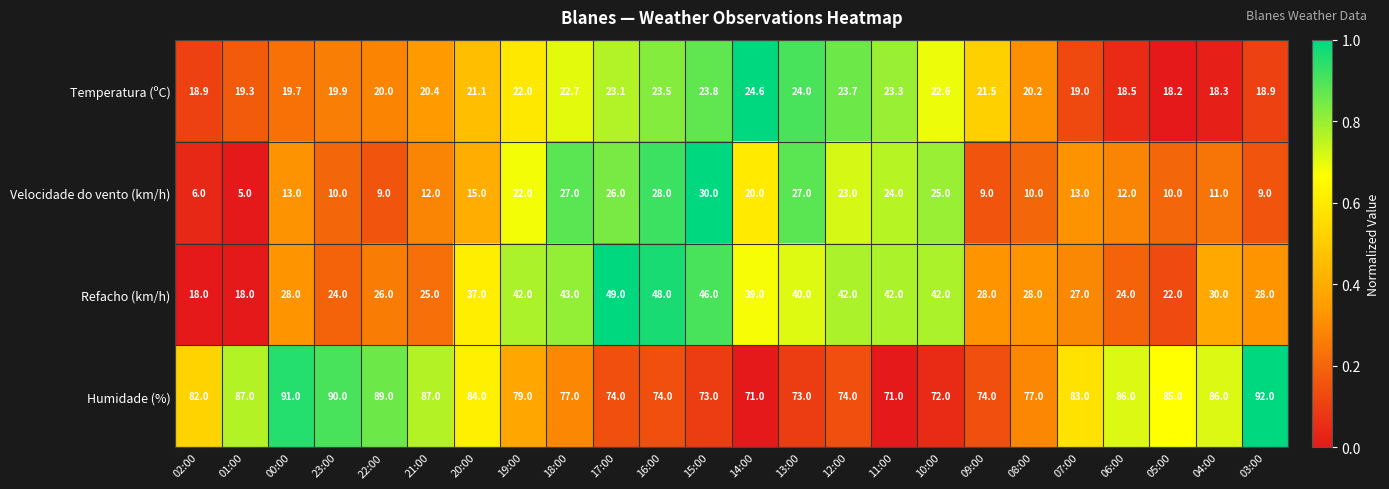

What is the lowest value of the Velocidade do vento (km/h) series?

5.0